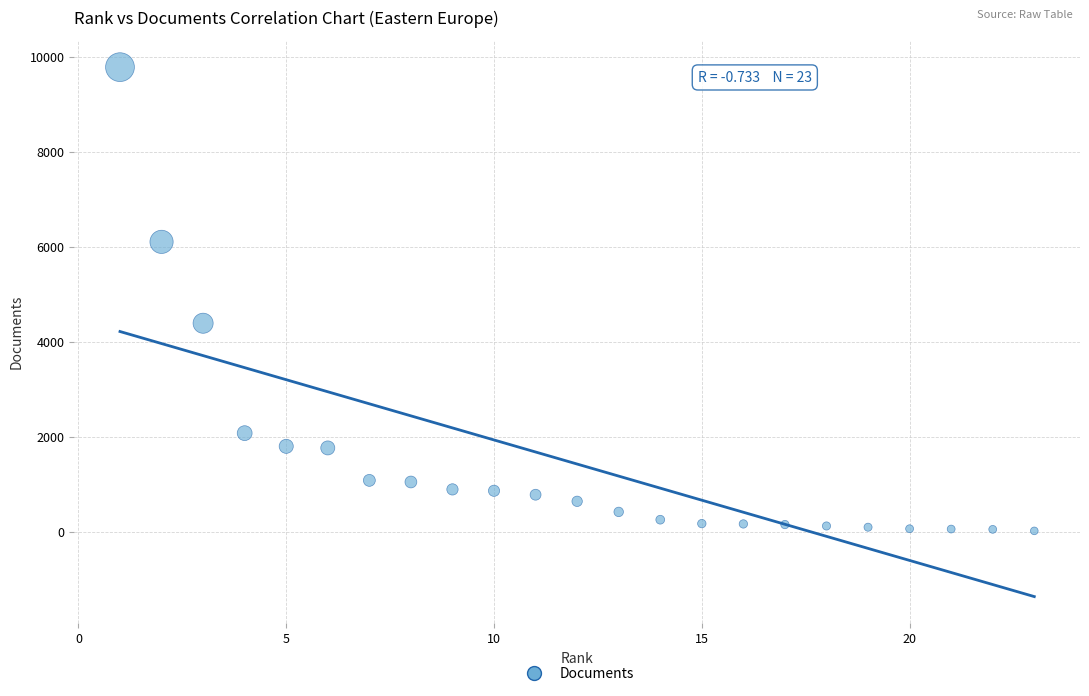

What is the range of X values (max minus min)?

22